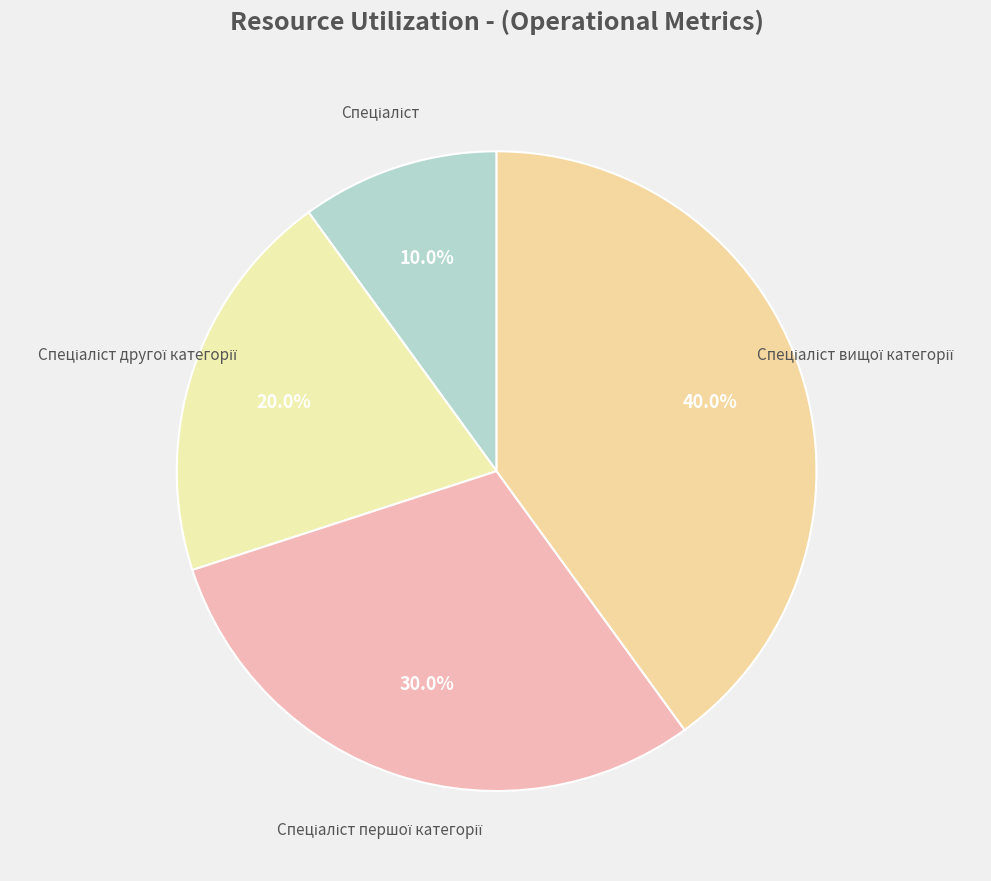

Is there a majority slice in this chart?

No